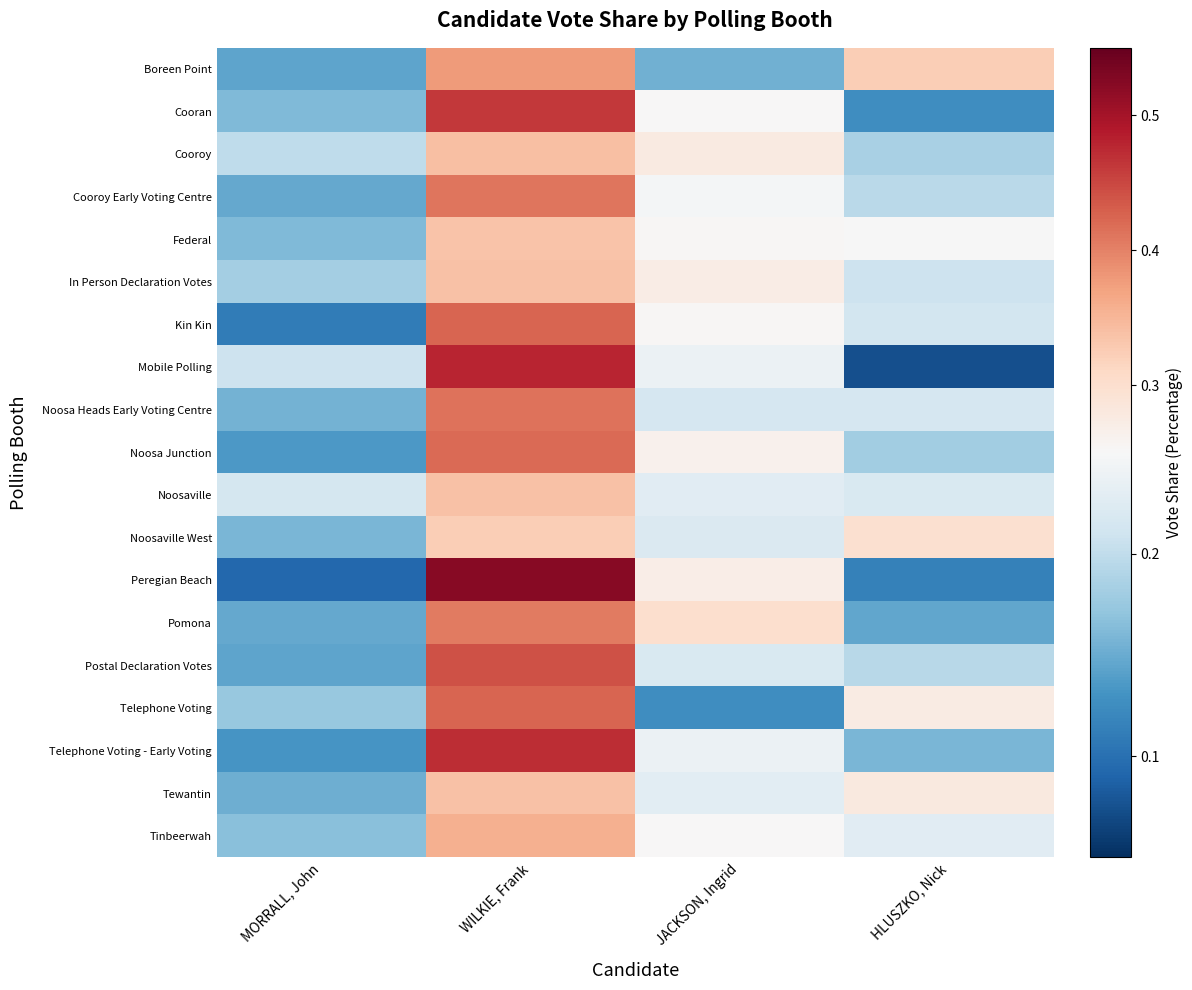

Reading left to right, extract all data points from this chart.

Boreen Point: MORRALL, John=0.1	WILKIE, Frank=0.4	JACKSON, Ingrid=0.2	HLUSZKO, Nick=0.3
Cooran: MORRALL, John=0.2	WILKIE, Frank=0.5	JACKSON, Ingrid=0.3	HLUSZKO, Nick=0.1
Cooroy: MORRALL, John=0.2	WILKIE, Frank=0.3	JACKSON, Ingrid=0.3	HLUSZKO, Nick=0.2
Cooroy Early Voting Centre: MORRALL, John=0.1	WILKIE, Frank=0.4	JACKSON, Ingrid=0.2	HLUSZKO, Nick=0.2
Federal: MORRALL, John=0.2	WILKIE, Frank=0.3	JACKSON, Ingrid=0.3	HLUSZKO, Nick=0.2
In Person Declaration Votes: MORRALL, John=0.2	WILKIE, Frank=0.3	JACKSON, Ingrid=0.3	HLUSZKO, Nick=0.2
Kin Kin: MORRALL, John=0.1	WILKIE, Frank=0.4	JACKSON, Ingrid=0.3	HLUSZKO, Nick=0.2
Mobile Polling: MORRALL, John=0.2	WILKIE, Frank=0.5	JACKSON, Ingrid=0.2	HLUSZKO, Nick=0.1
Noosa Heads Early Voting Centre: MORRALL, John=0.2	WILKIE, Frank=0.4	JACKSON, Ingrid=0.2	HLUSZKO, Nick=0.2
Noosa Junction: MORRALL, John=0.1	WILKIE, Frank=0.4	JACKSON, Ingrid=0.3	HLUSZKO, Nick=0.2
Noosaville: MORRALL, John=0.2	WILKIE, Frank=0.3	JACKSON, Ingrid=0.2	HLUSZKO, Nick=0.2
Noosaville West: MORRALL, John=0.2	WILKIE, Frank=0.3	JACKSON, Ingrid=0.2	HLUSZKO, Nick=0.3
Peregian Beach: MORRALL, John=0.1	WILKIE, Frank=0.5	JACKSON, Ingrid=0.3	HLUSZKO, Nick=0.1
Pomona: MORRALL, John=0.1	WILKIE, Frank=0.4	JACKSON, Ingrid=0.3	HLUSZKO, Nick=0.1
Postal Declaration Votes: MORRALL, John=0.1	WILKIE, Frank=0.4	JACKSON, Ingrid=0.2	HLUSZKO, Nick=0.2
Telephone Voting: MORRALL, John=0.2	WILKIE, Frank=0.4	JACKSON, Ingrid=0.1	HLUSZKO, Nick=0.3
Telephone Voting - Early Voting: MORRALL, John=0.1	WILKIE, Frank=0.5	JACKSON, Ingrid=0.2	HLUSZKO, Nick=0.2
Tewantin: MORRALL, John=0.2	WILKIE, Frank=0.3	JACKSON, Ingrid=0.2	HLUSZKO, Nick=0.3
Tinbeerwah: MORRALL, John=0.2	WILKIE, Frank=0.4	JACKSON, Ingrid=0.3	HLUSZKO, Nick=0.2